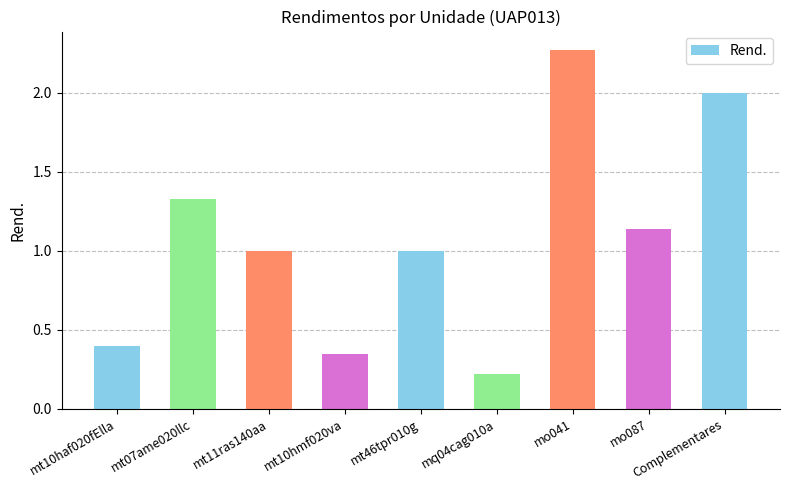

Does the chart contain stacked bars?

No